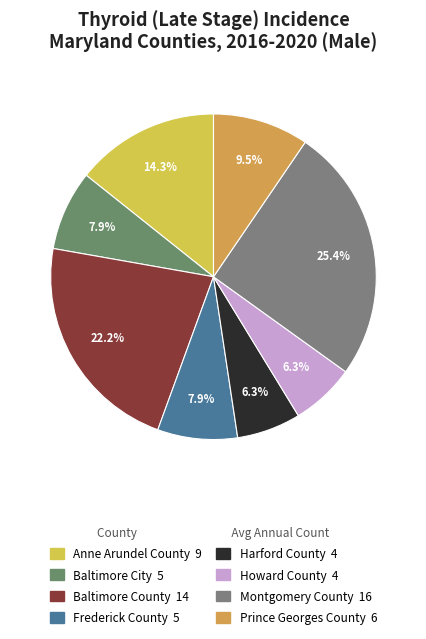

Count the number of slices in the pie.

8